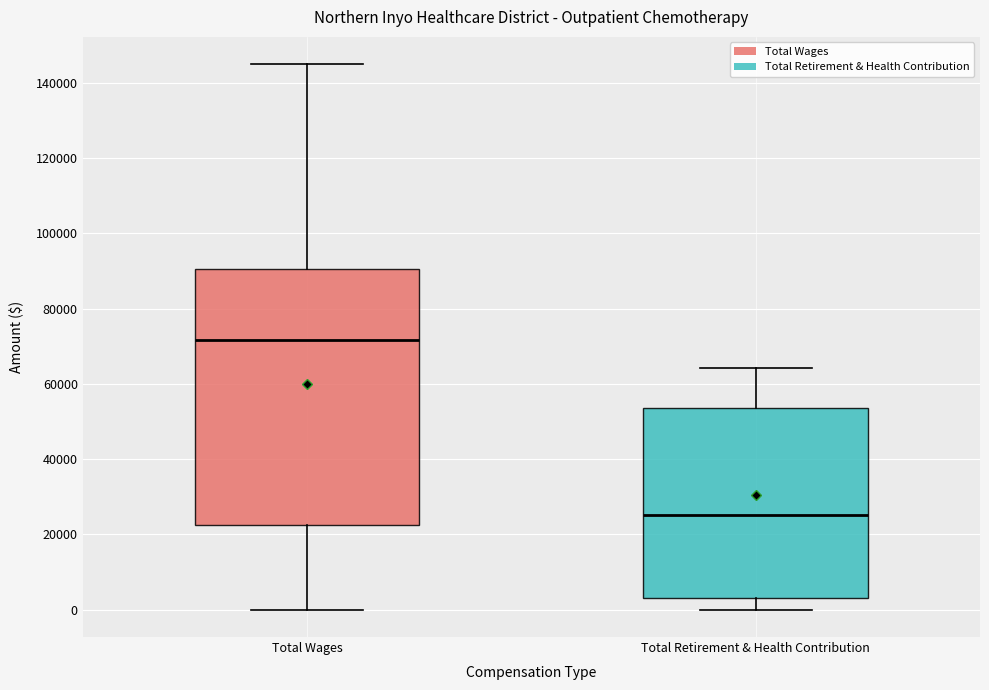

Reading left to right, transcribe this box plot: for each box, give where its median line is, the range the box spans, and where its two whiskers end, as read against the y-axis. The values are not printed on the chart, so give them approximately, as read against the axis.

Total Wages: median 72000, box 22000 to 90000, whiskers 0 to 144000
Total Retirement & Health Contribution: median 26000, box 4000 to 54000, whiskers 0 to 64000